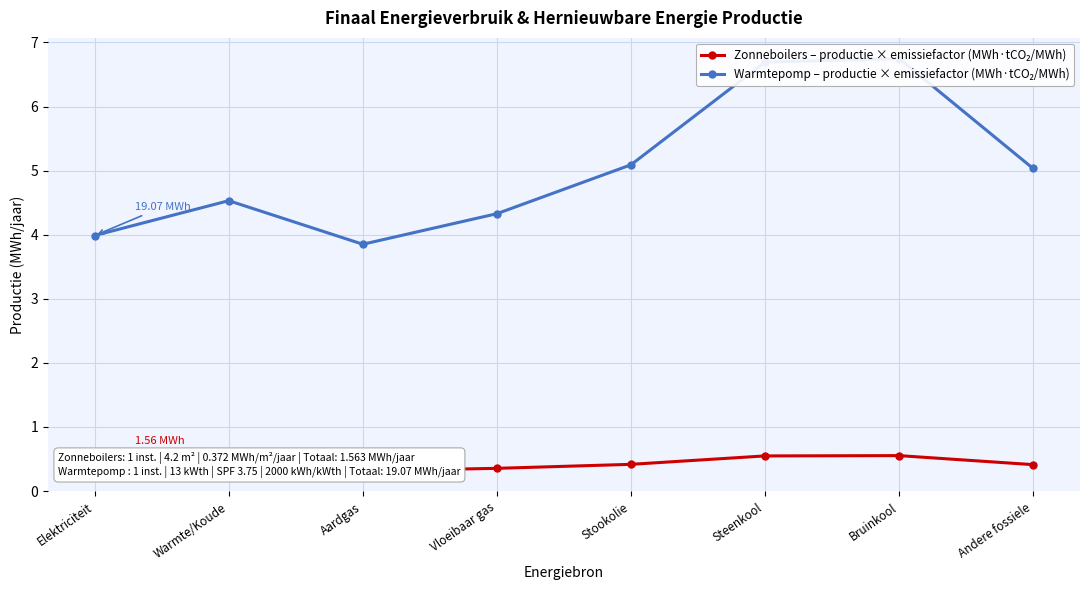

What is the sum of all Warmtepomp – productie × emissiefactor (MWh·tCO₂/MWh) values?

40.3